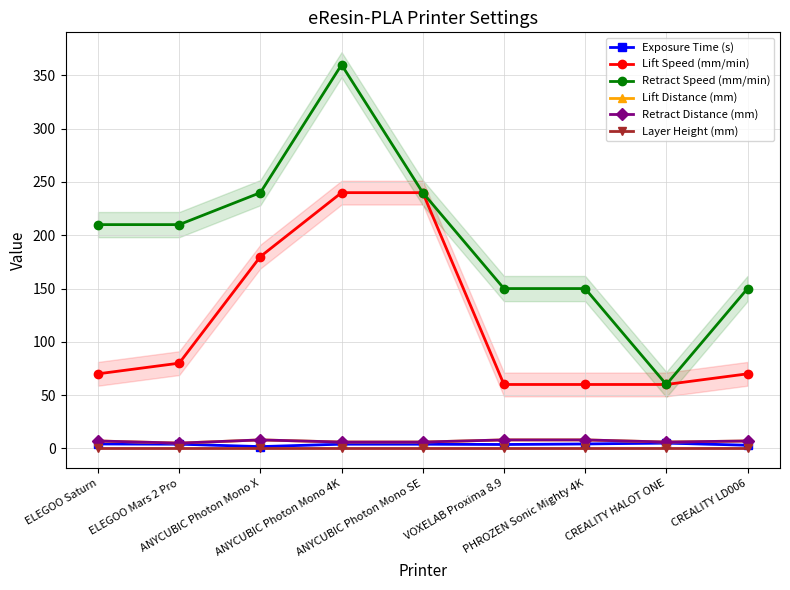

The Retract Distance (mm) series shows 8.0 at ANYCUBIC Photon Mono X. True or false?

True